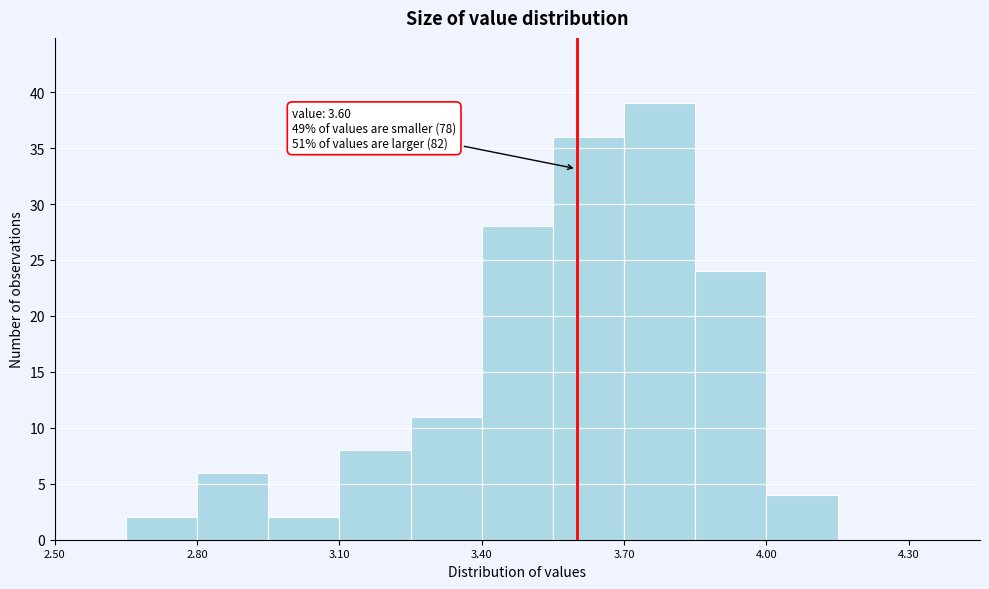

Read against the x-axis, roughly where is the centre of the tallest bar?

3.80